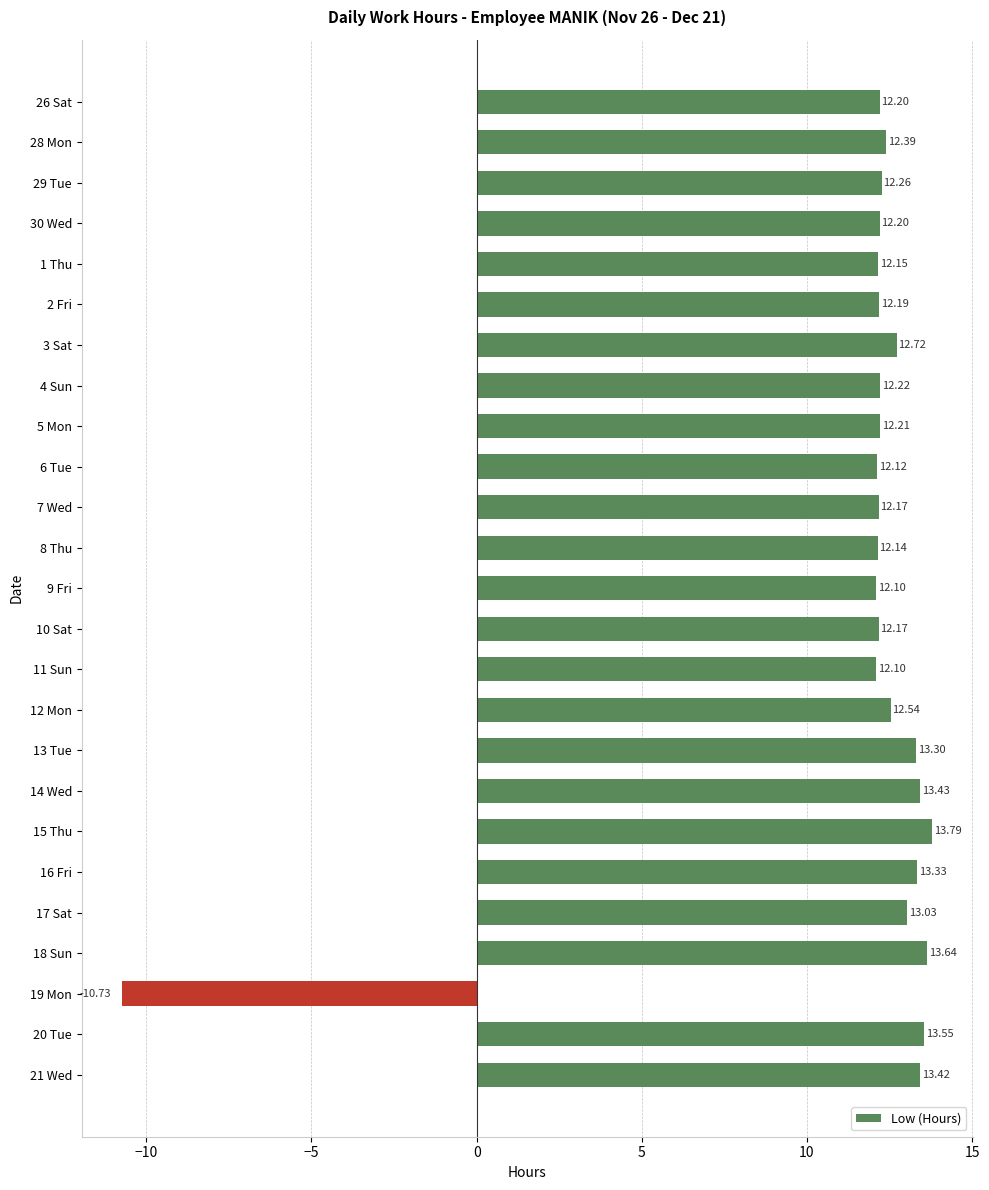

What is the sum of all values?

292.6